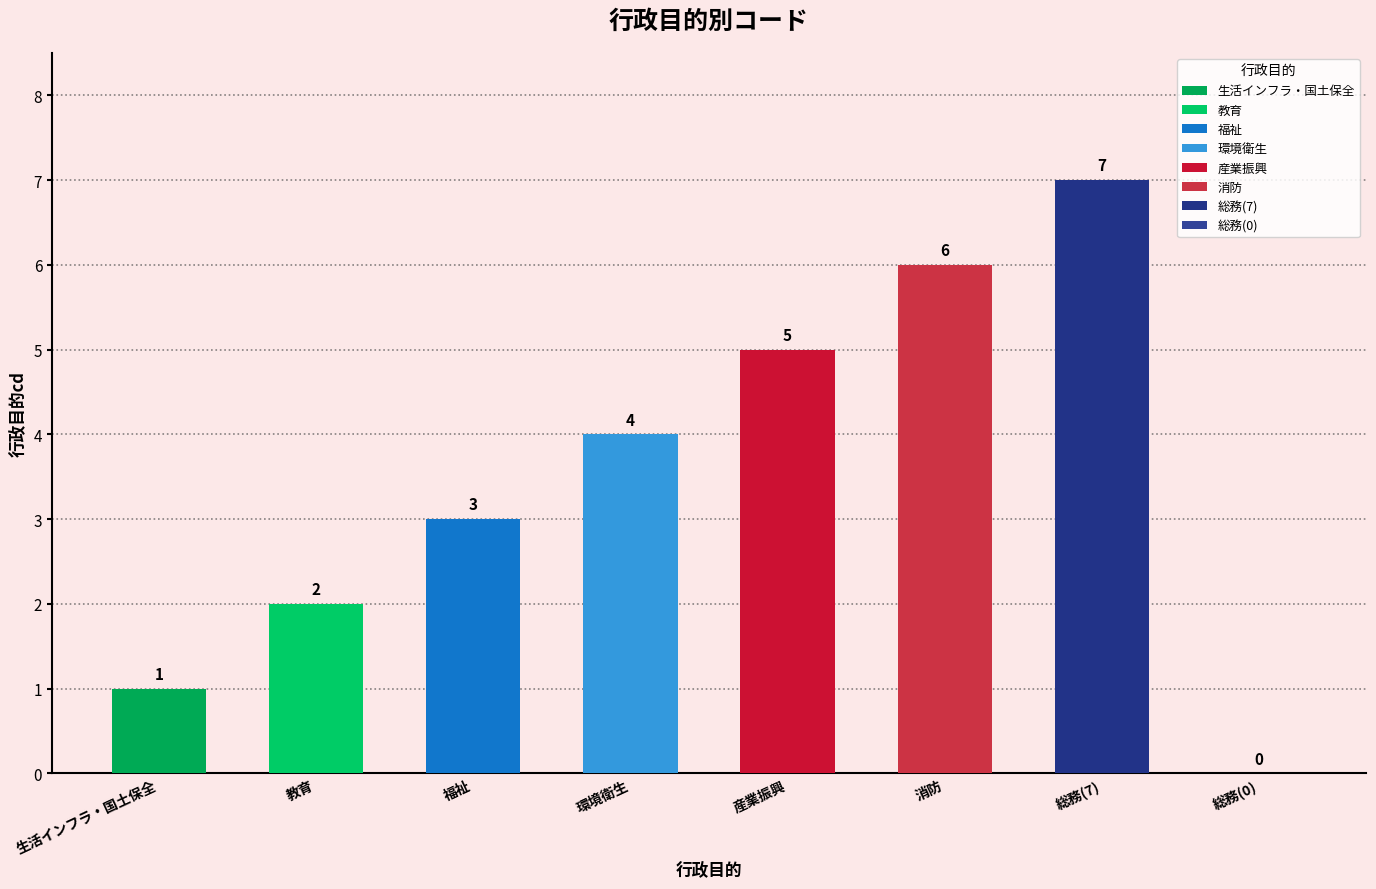

Reading left to right, list all the values displayed in this chart.

1	2	3	4	5	6	7	0